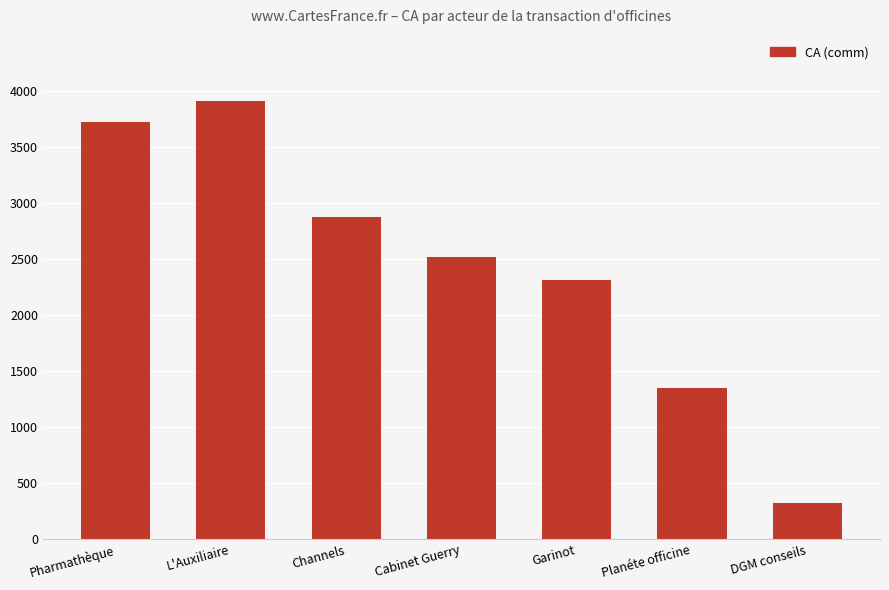

Approximately how many times larger is the value at Cabinet Guerry compared to Planéte officine?

1.9